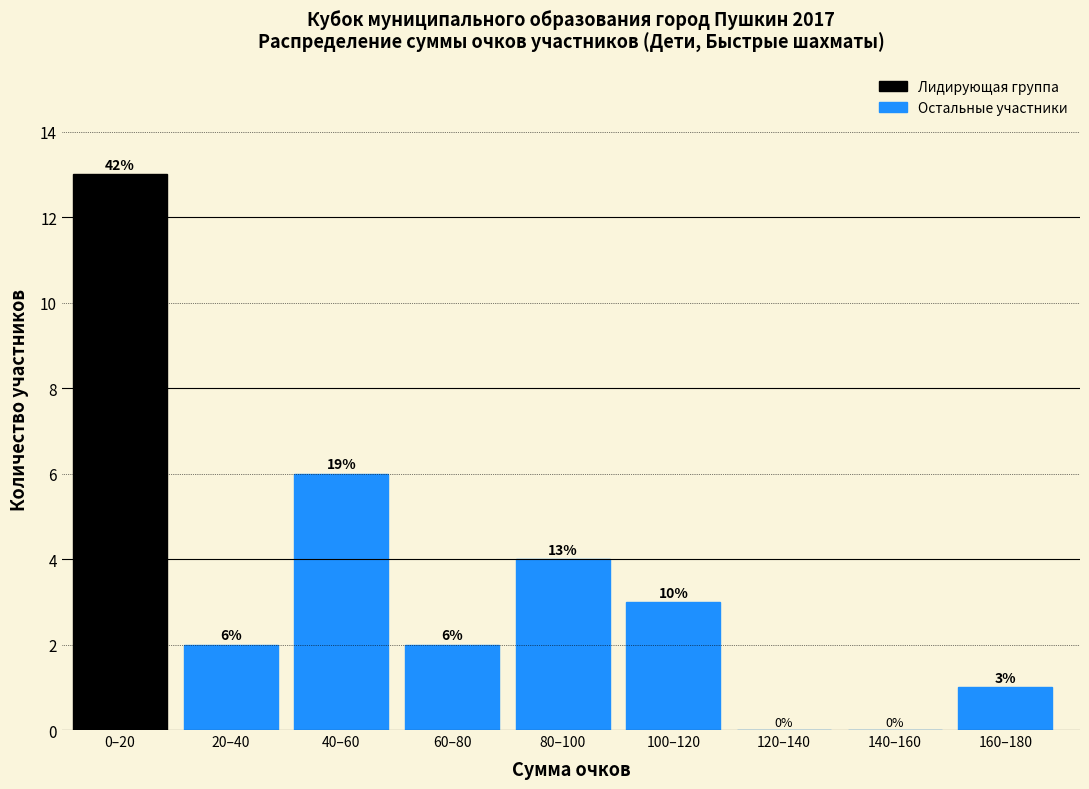

Reading left to right, list all the values displayed in this chart.

0–20=13	20–40=2	40–60=6	60–80=2	80–100=4	100–120=3	120–140=0	140–160=0	160–180=1